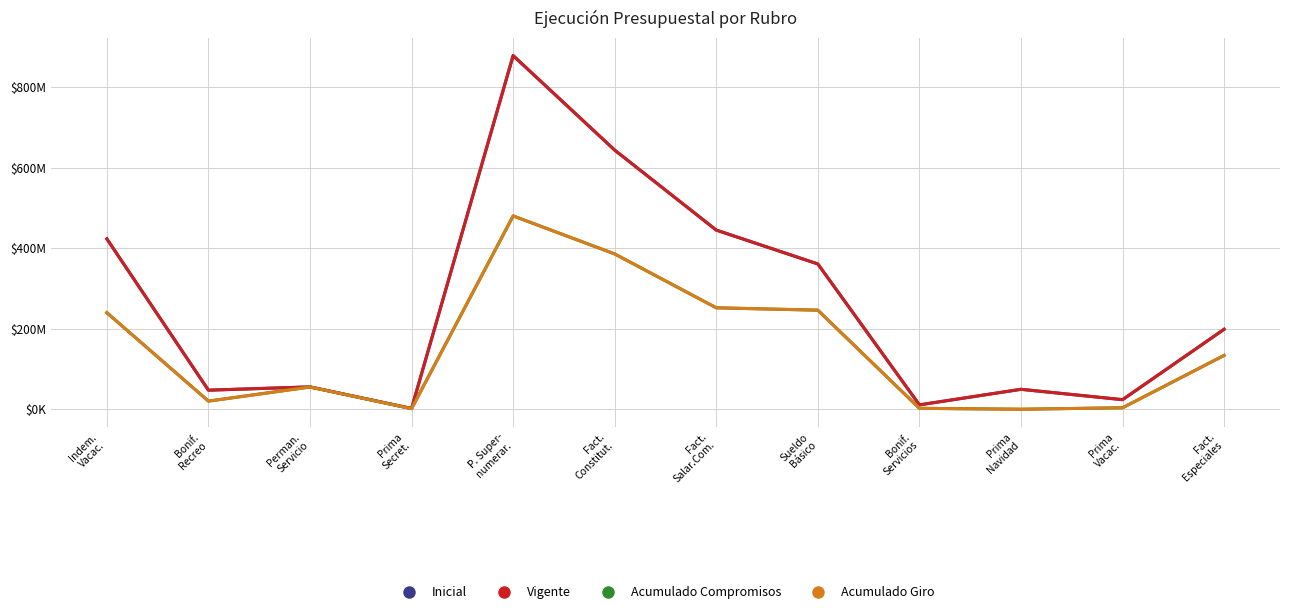

Rank the series by their maximum value, from lowest to highest.

Acumulado Compromisos, Acumulado Giro, Inicial, Vigente